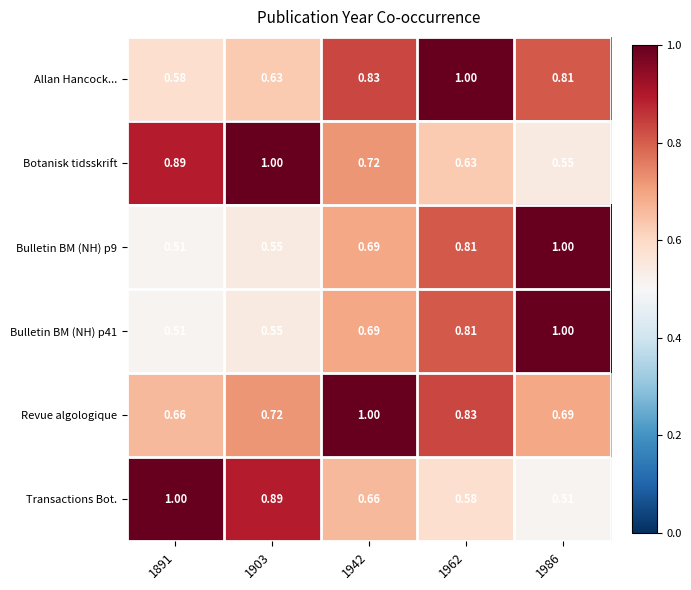

Which series has the largest total across all categories?

Revue algologique